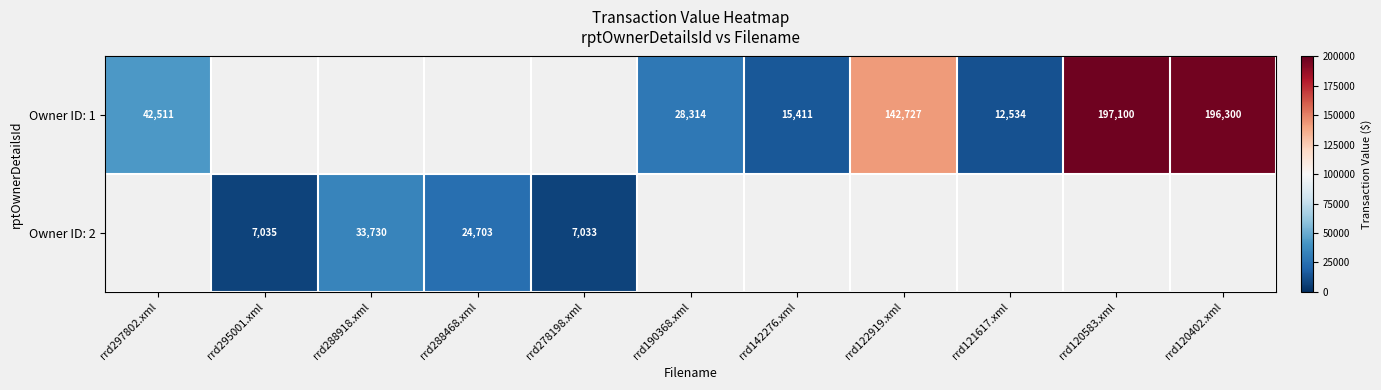

The Owner ID: 2 series shows 10609 at rrd288918.xml. True or false?

False